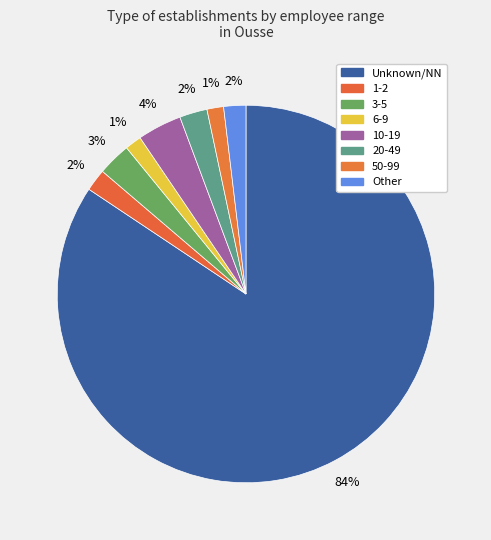

Count the number of slices in the pie.

8